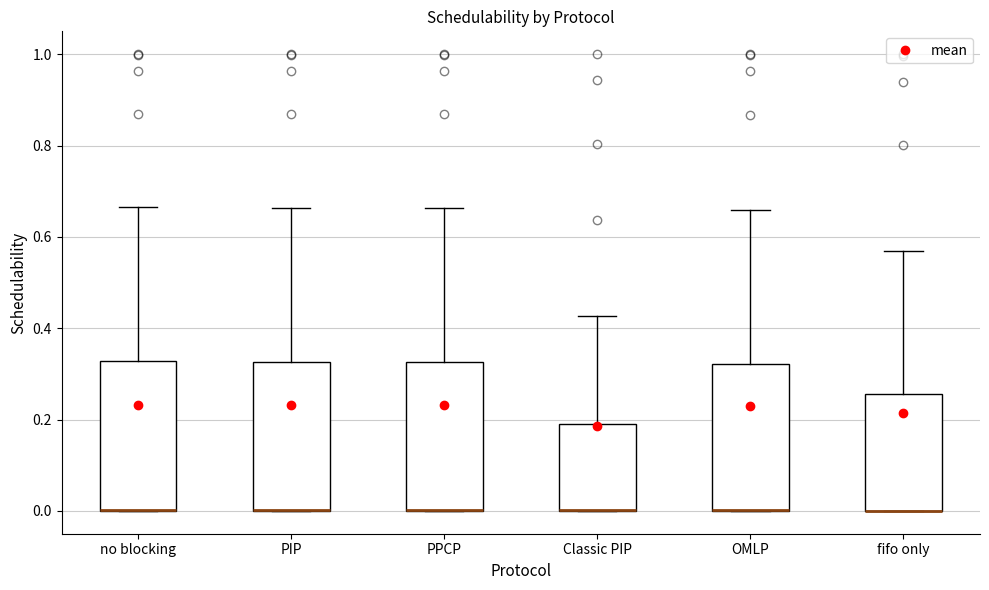

Reading left to right, read every box against the y-axis: the position of its median line, the range the box covers, and the ends of its whiskers. The values are not printed on the chart, so give them approximately, as read against the axis.

no blocking: median 0.00 (drawn on the box's lower edge), box 0.00 to 0.32, whiskers 0.00 to 0.66
PIP: median 0.00 (drawn on the box's lower edge), box 0.00 to 0.32, whiskers 0.00 to 0.66
PPCP: median 0.00 (drawn on the box's lower edge), box 0.00 to 0.32, whiskers 0.00 to 0.66
Classic PIP: median 0.00 (drawn on the box's lower edge), box 0.00 to 0.18, whiskers 0.00 to 0.42
OMLP: median 0.00 (drawn on the box's lower edge), box 0.00 to 0.32, whiskers 0.00 to 0.66
fifo only: median 0.00 (drawn on the box's lower edge), box 0.00 to 0.26, whiskers 0.00 to 0.56